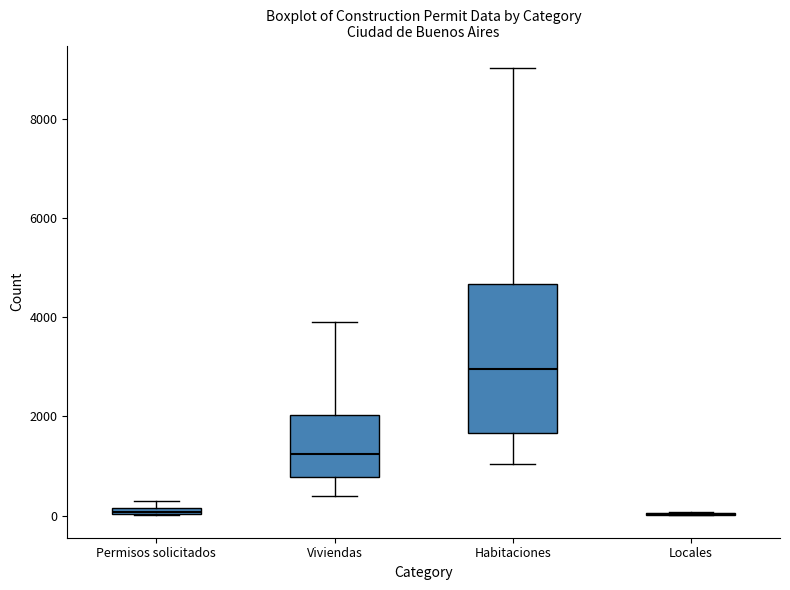

Where is the lower edge of the box for Permisos solicitados on the y-axis? The values are not printed on the chart, so give them approximately, as read against the axis.

0